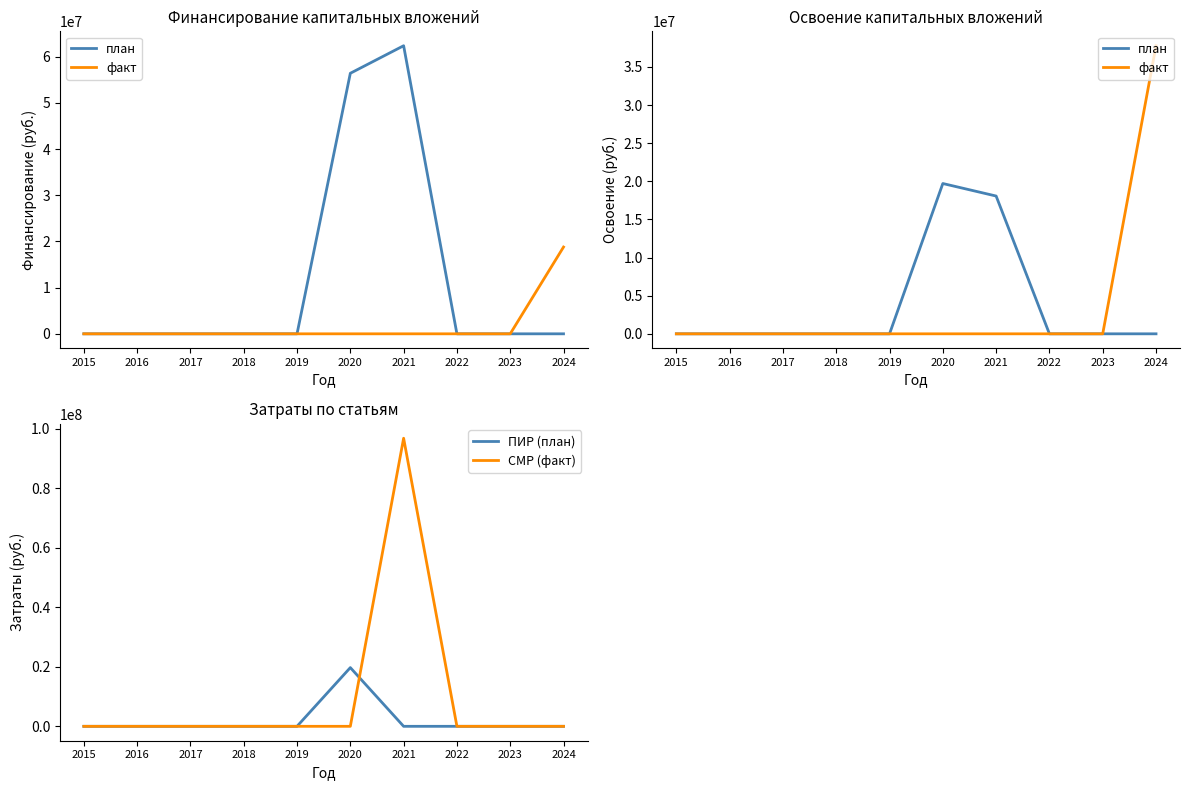

At which label does СМР (факт) reach its minimum?

2015